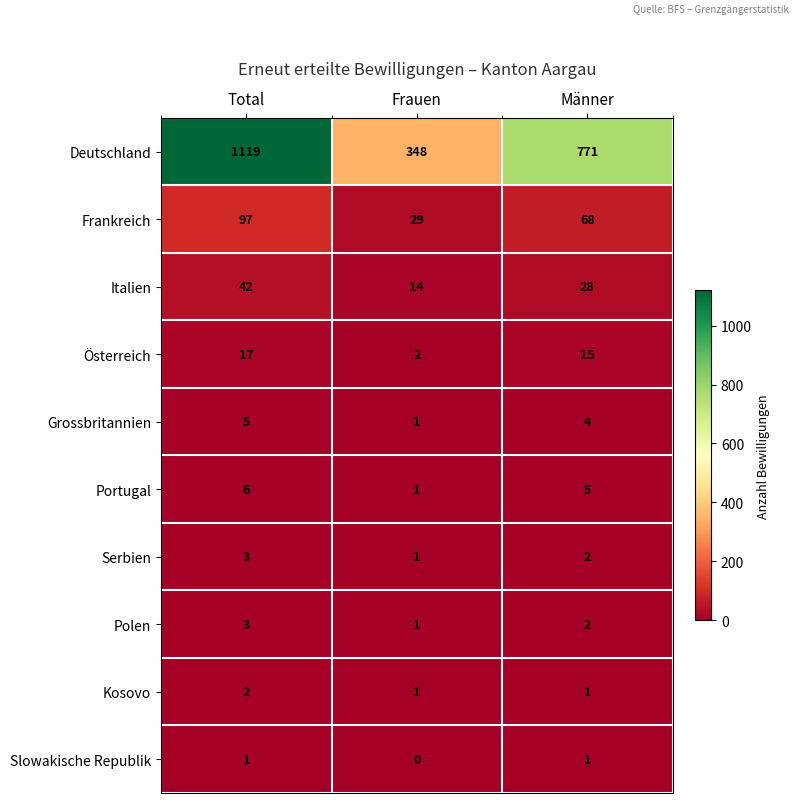

What is the sum of all Österreich values?

34